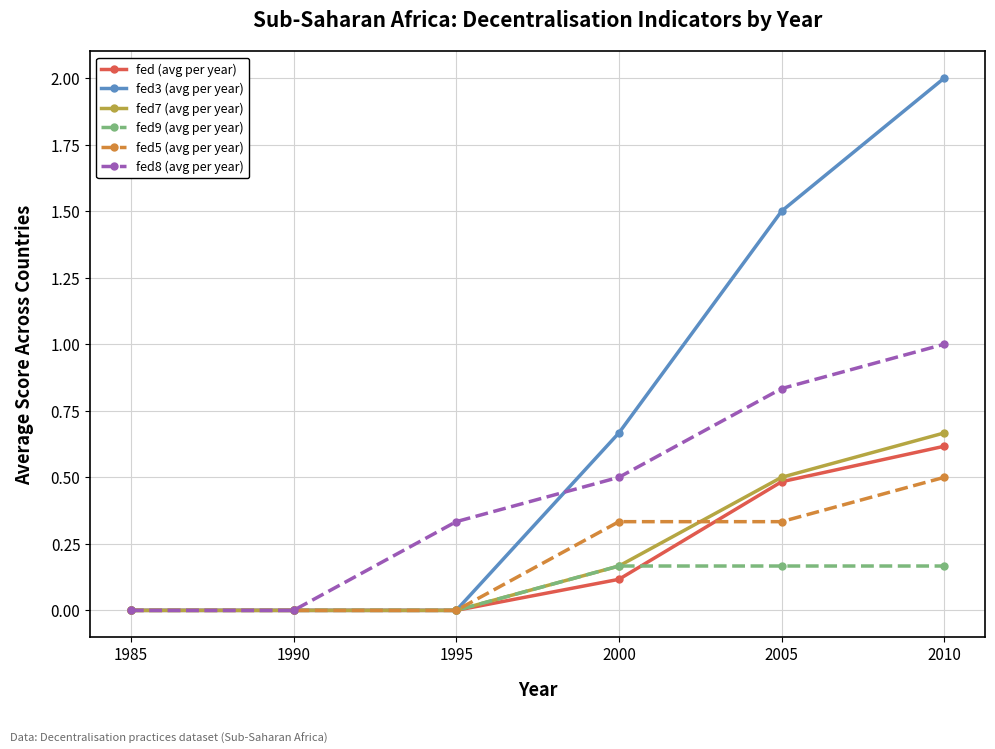

What is the difference between the maximum and minimum values in the fed5 (avg per year) series?

0.5